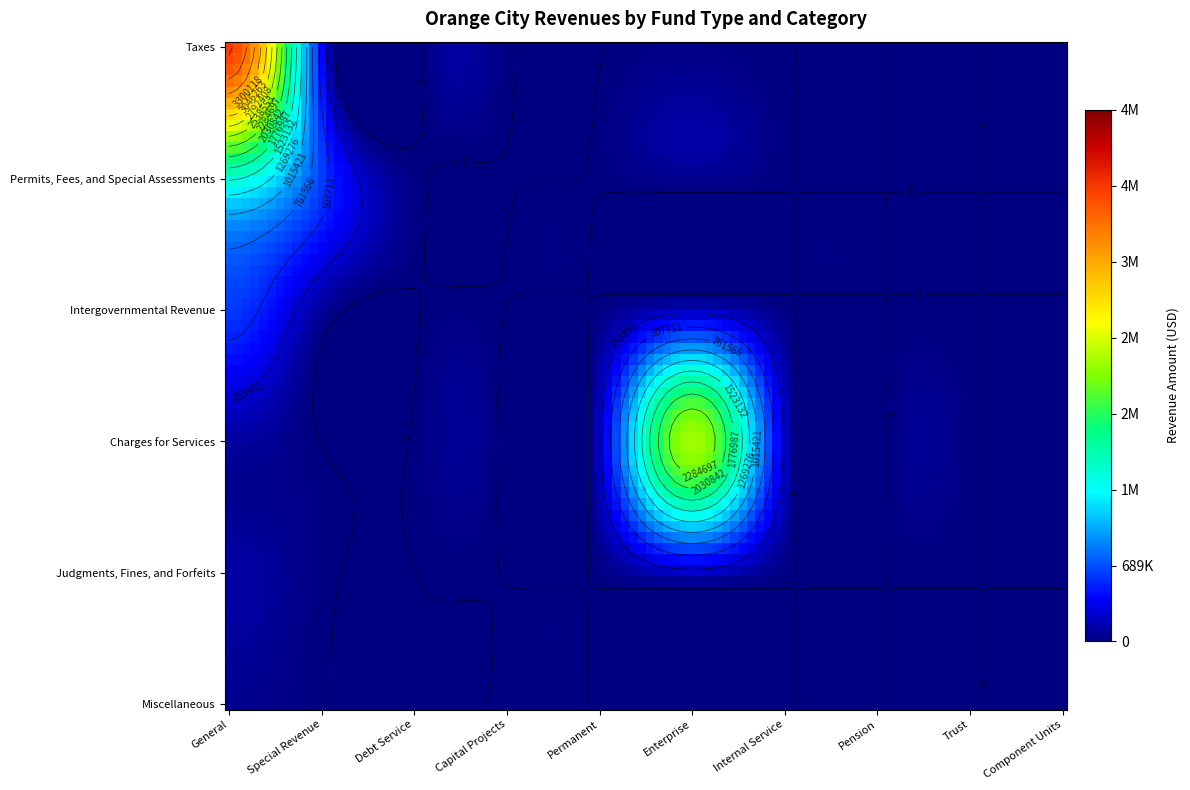

What is the highest value of the Miscellaneous series?

50000